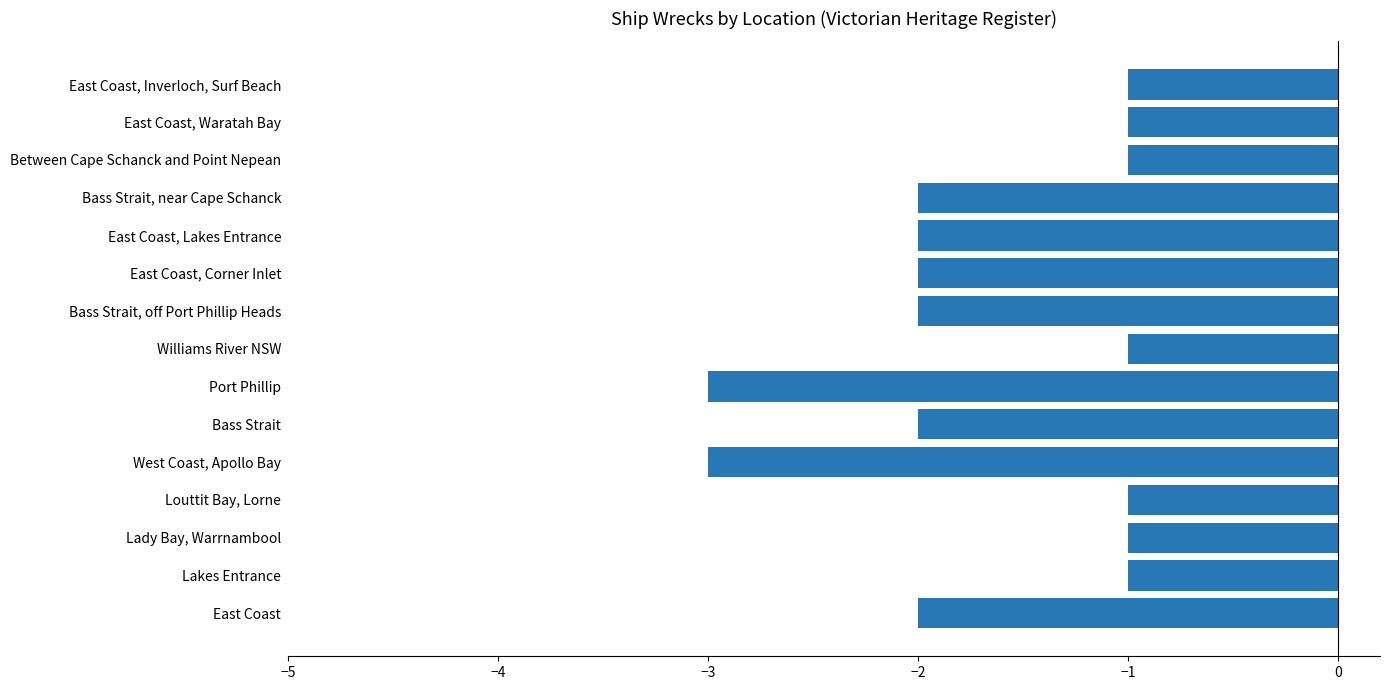

Reading bottom to top, extract all data points from this chart.

-2	-1	-1	-1	-3	-2	-3	-1	-2	-2	-2	-2	-1	-1	-1